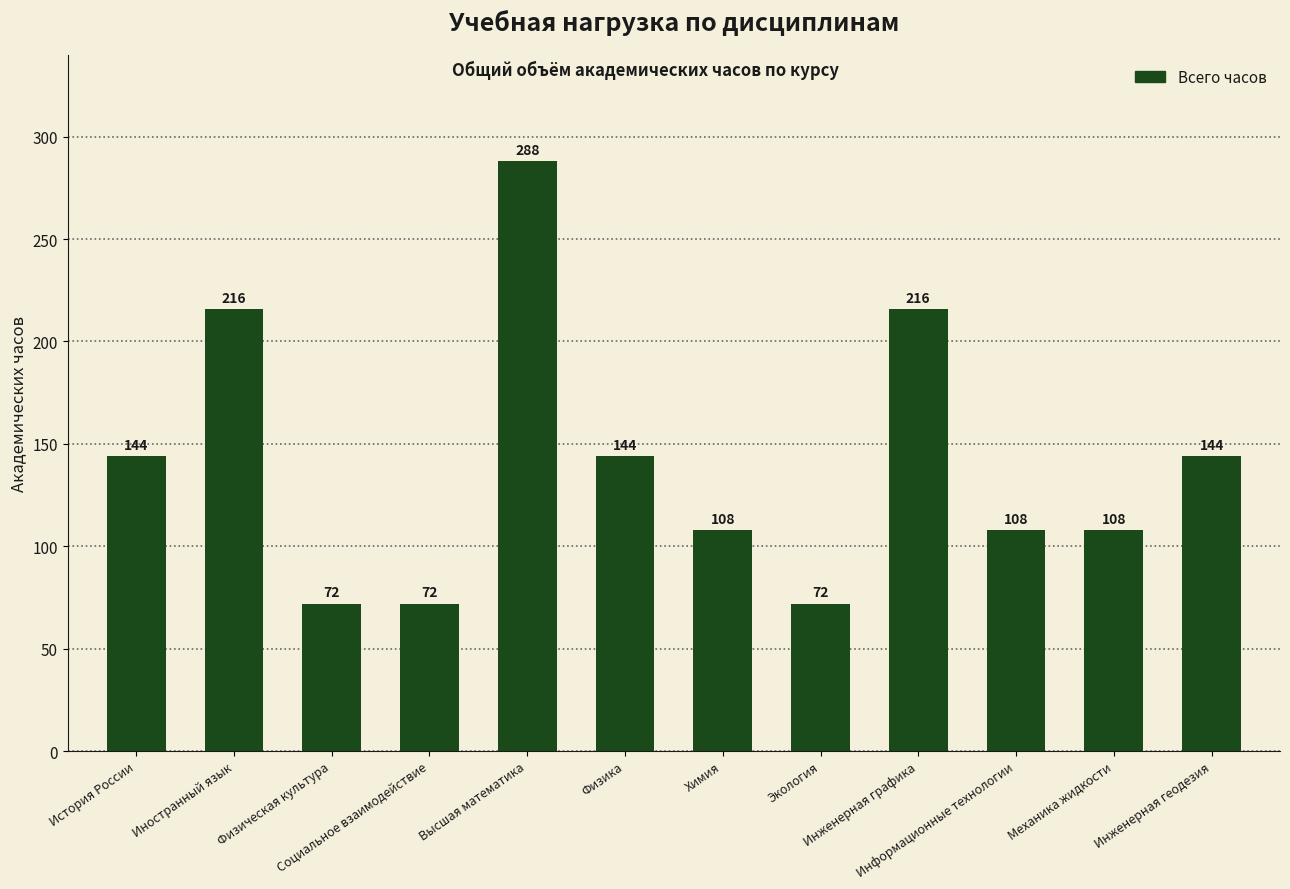

What is the greatest value displayed?

288